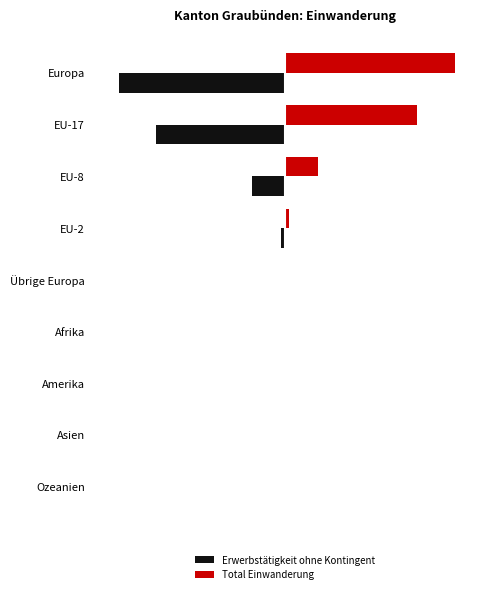

What is the value of the Total Einwanderung bar at the 1st from the left?

1735